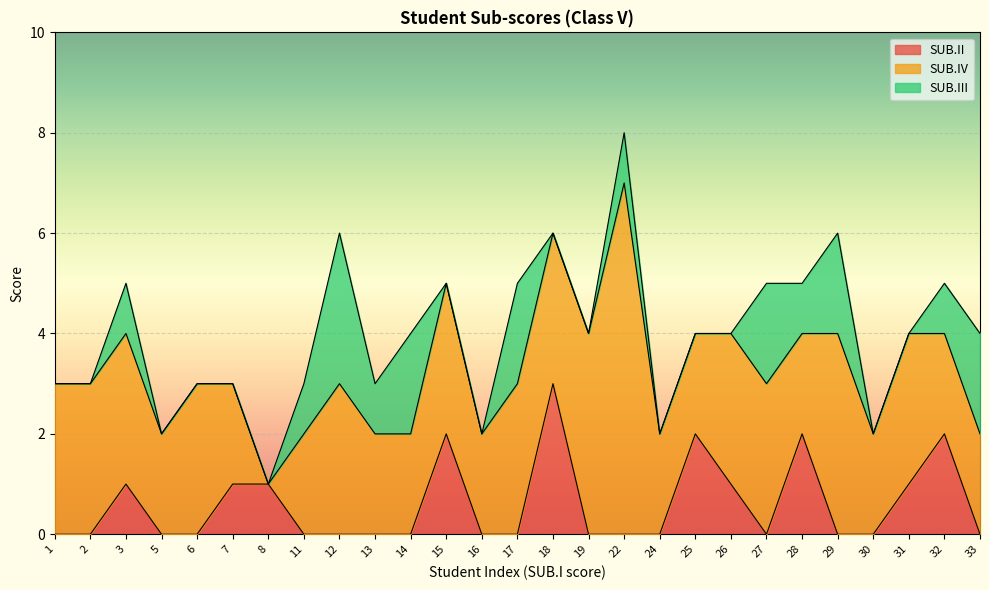

At which category does SUB.III reach its first local peak?

3